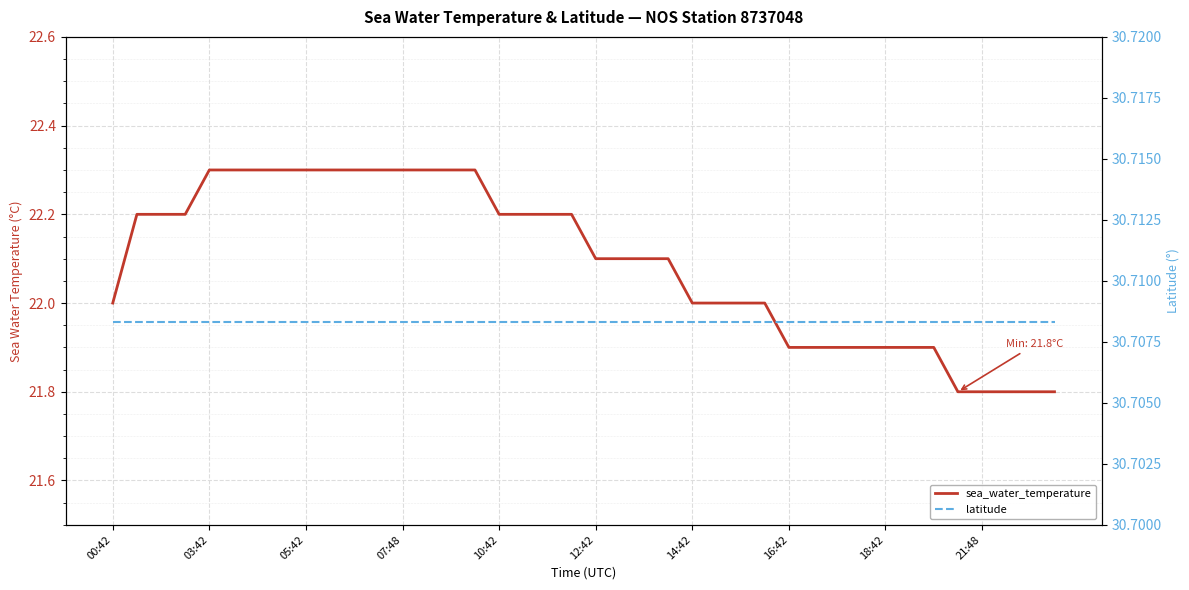

The value of sea_water_temperature at 15 is 22.3. True or false?

True